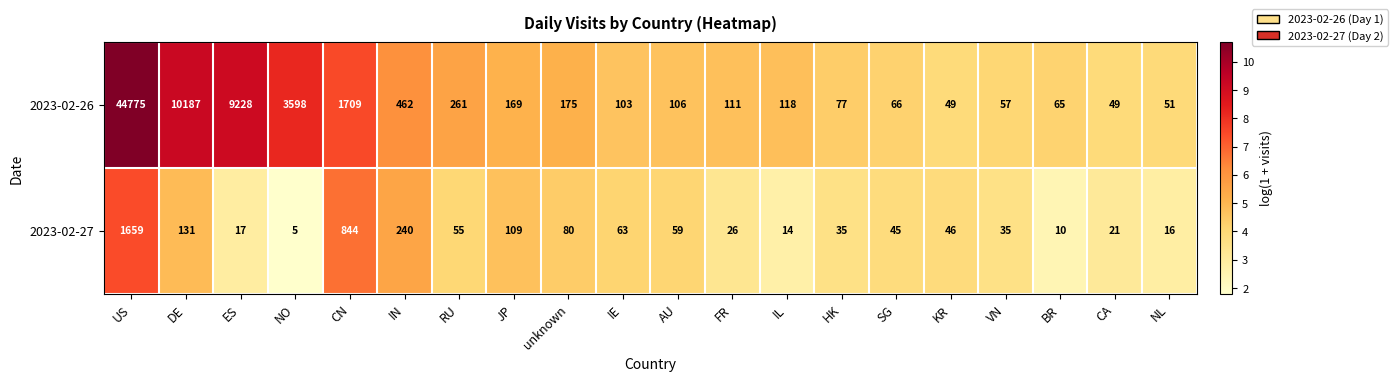

The value of 2023-02-26 at CA is 49. True or false?

True